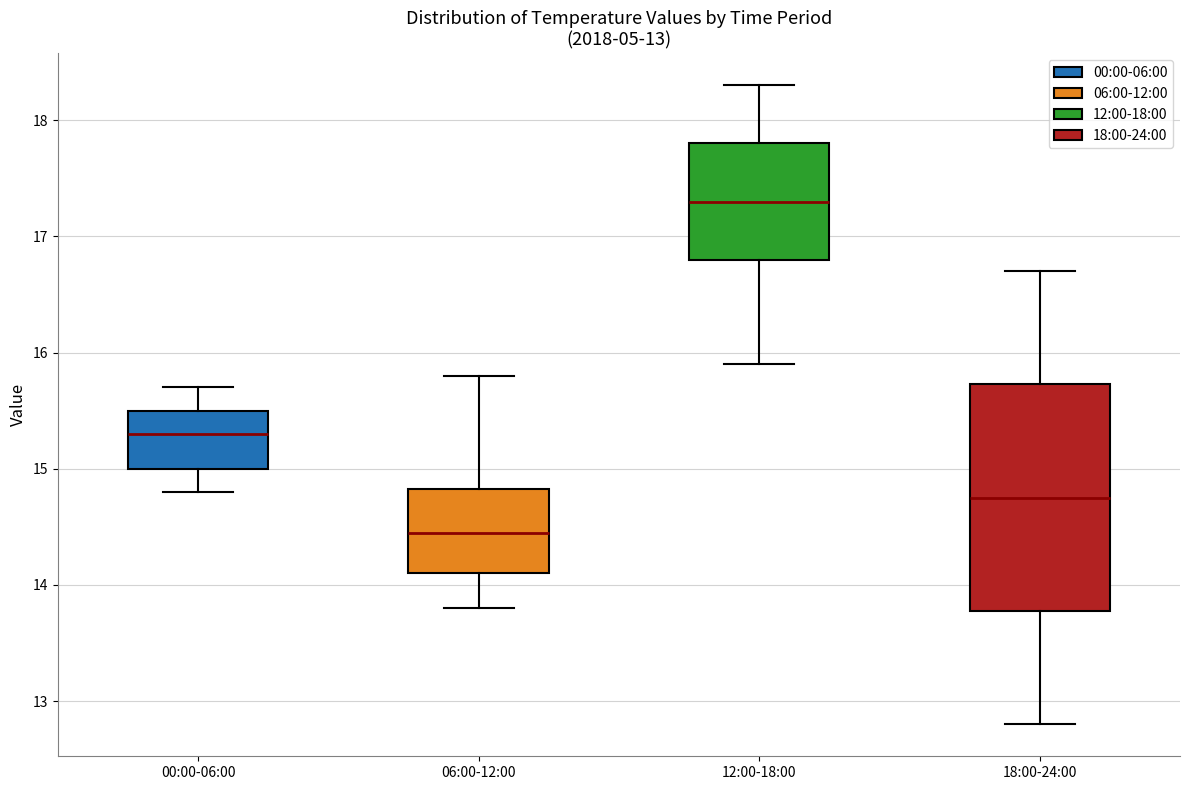

Which box has the lowest median line?

06:00-12:00